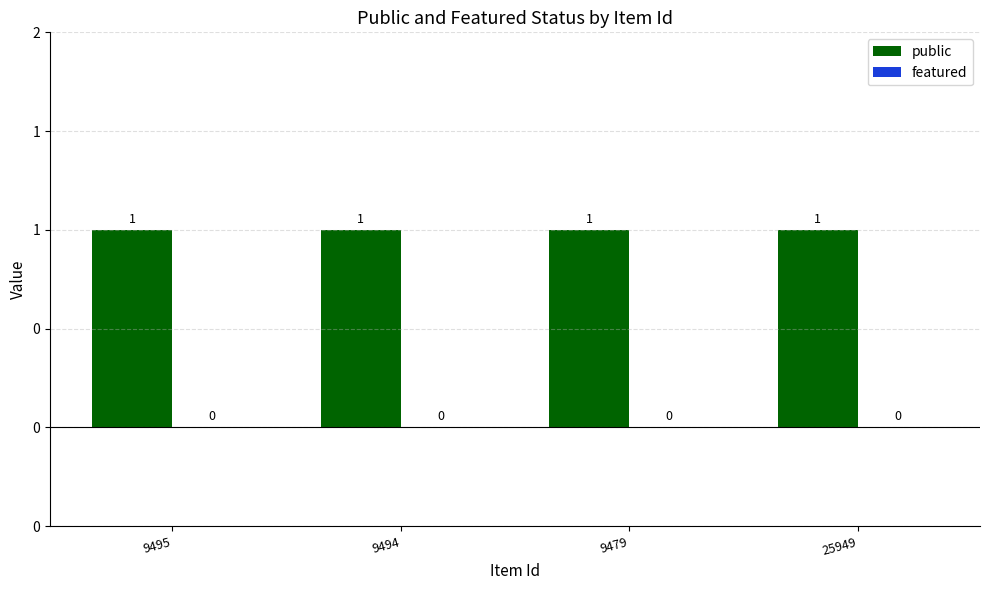

How many data points does each series have?

4